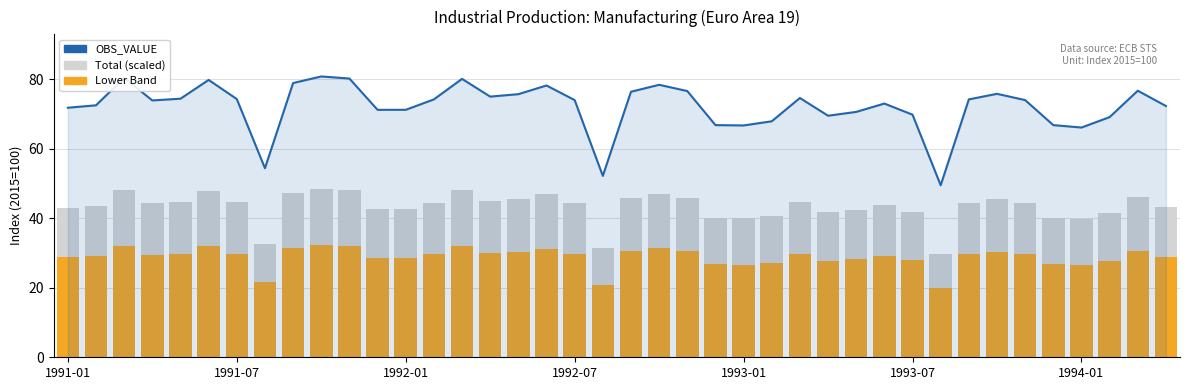

Between 10 and 16, which is larger?

10